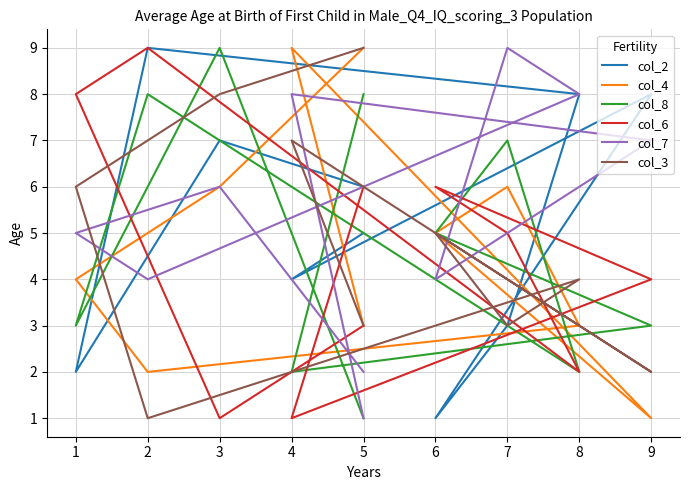

What are all the series names shown in the legend?

col_2, col_4, col_8, col_6, col_7, col_3